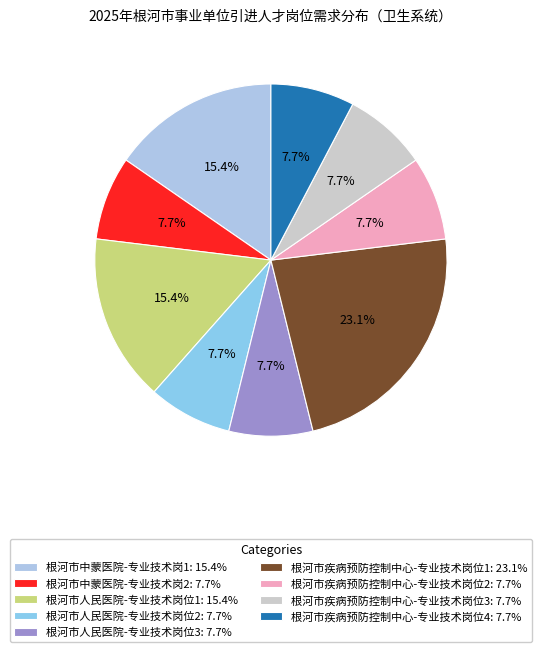

To the nearest percent, what is the average slice percentage?

11%